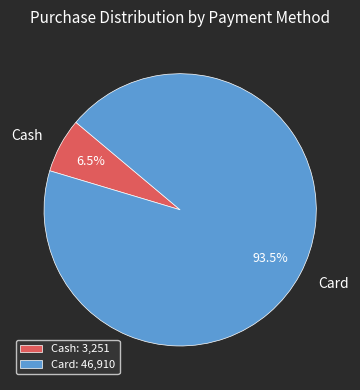

What is the smallest slice in the pie chart?

Cash